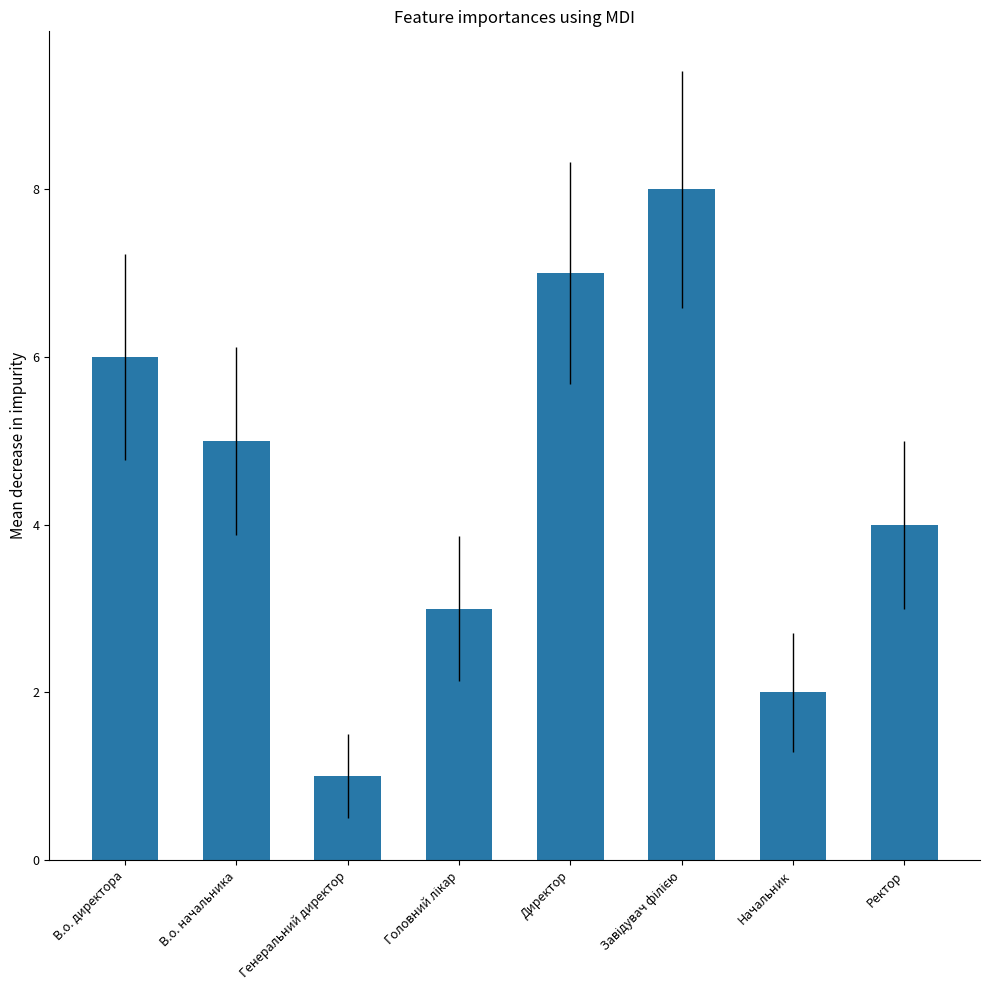

What is the maximum value shown in the chart?

8